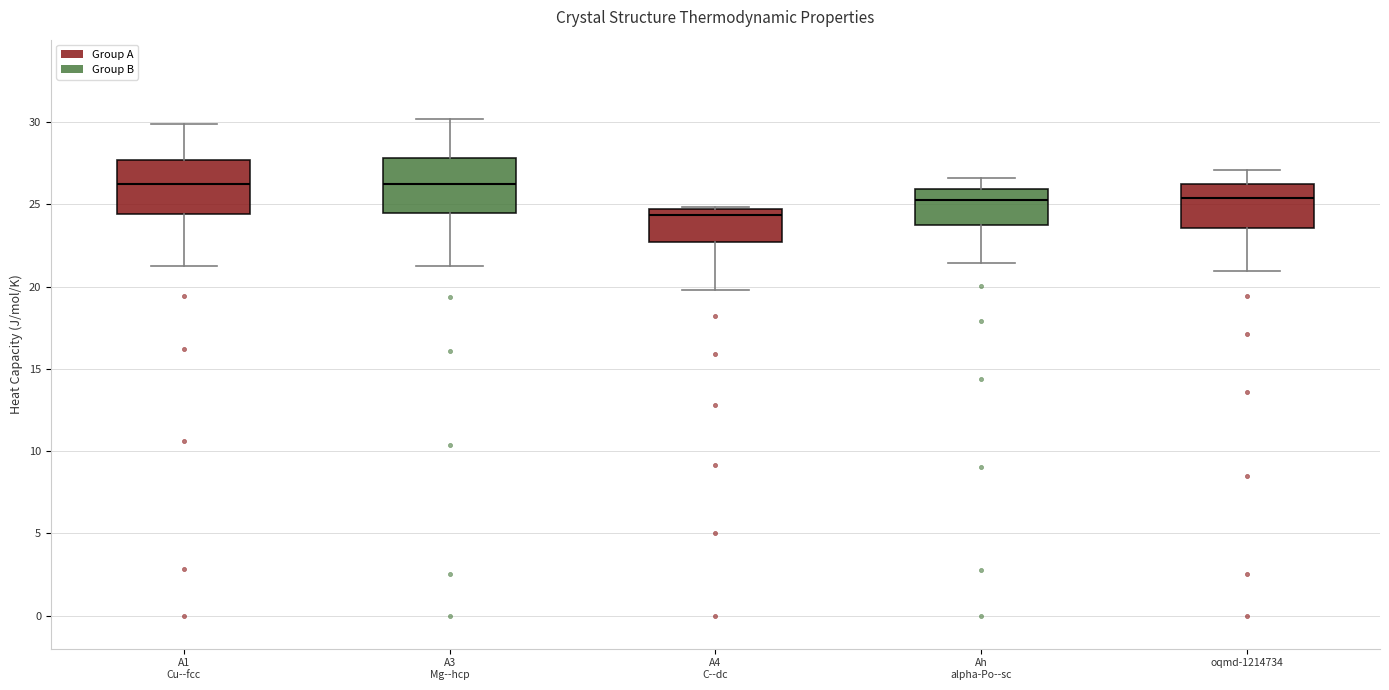

Reading left to right, transcribe this box plot: for each box, give where its median line is, the range the box spans, and where its two whiskers end, as read against the y-axis. The values are not printed on the chart, so give them approximately, as read against the axis.

A1 Cu--fcc: median 26.0, box 24.5 to 27.5, whiskers 21.5 to 30.0
A3 Mg--hcp: median 26.5, box 24.5 to 28.0, whiskers 21.0 to 30.0
A4 C--dc: median 24.5 (just below the box's upper edge), box 22.5 to 24.5, whiskers 20.0 to 25.0
Ah alpha-Po--sc: median 25.0, box 23.5 to 26.0, whiskers 21.5 to 26.5
oqmd-1214734: median 25.5, box 23.5 to 26.0, whiskers 21.0 to 27.0